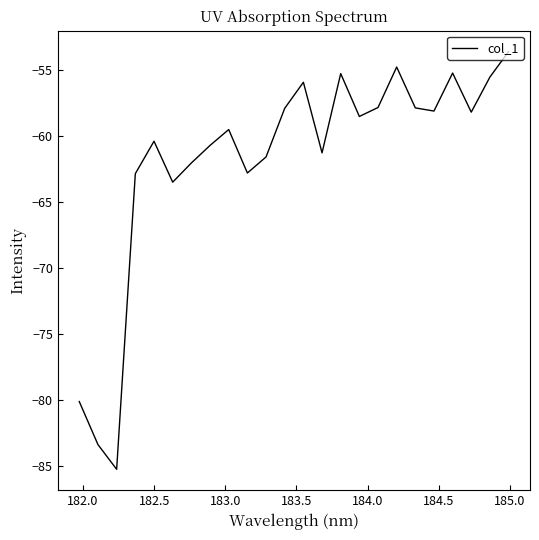

Does the chart have visible grid lines?

No